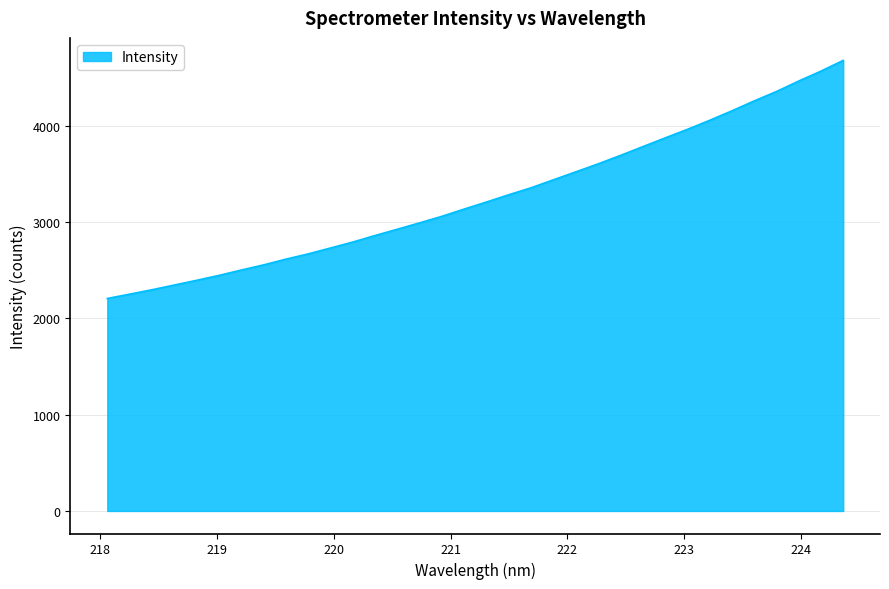

What is the difference between the maximum and minimum values?

2473.3